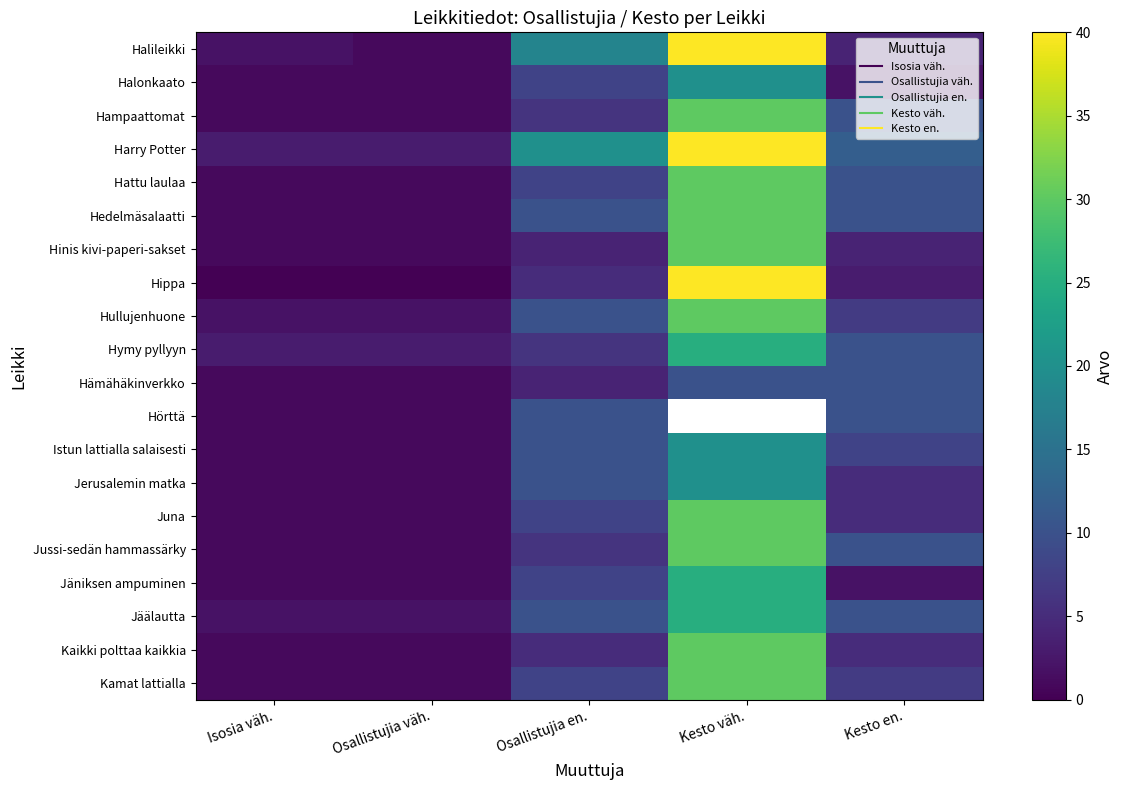

Is it true that Hippa equals 5.0 at Osallistujia en.?

True